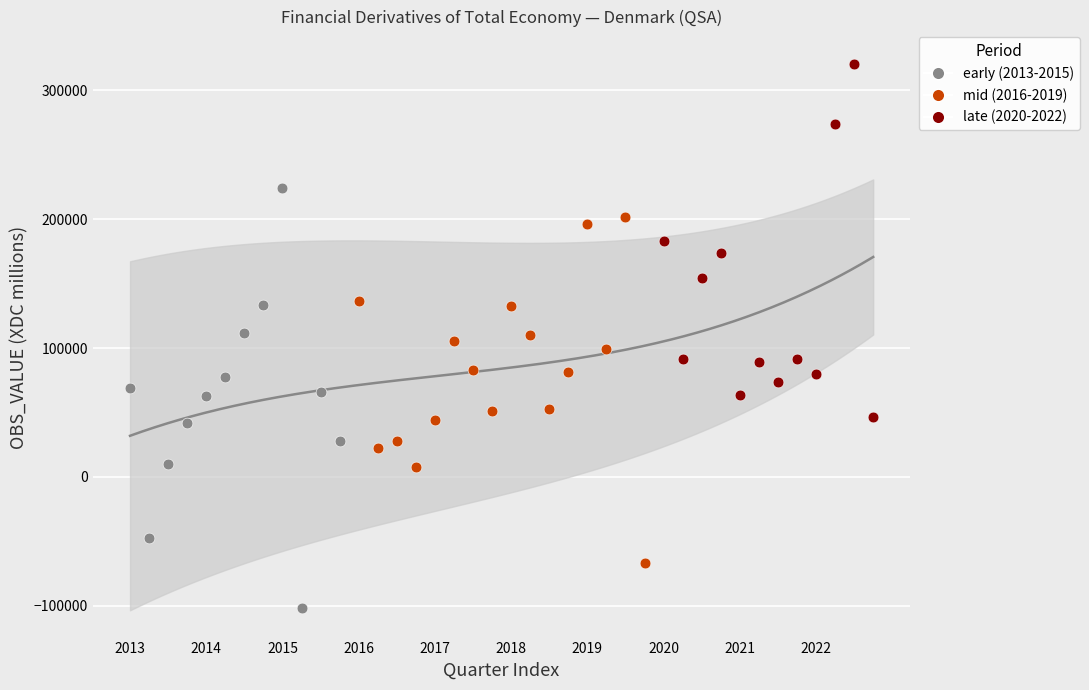

Which series has the largest Y range (max minus min)?

early (2013-2015)